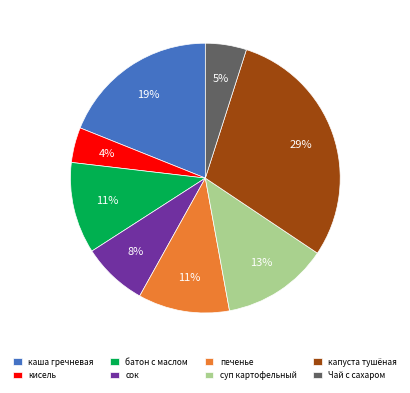

To the nearest percent, what is the average slice percentage?

12%